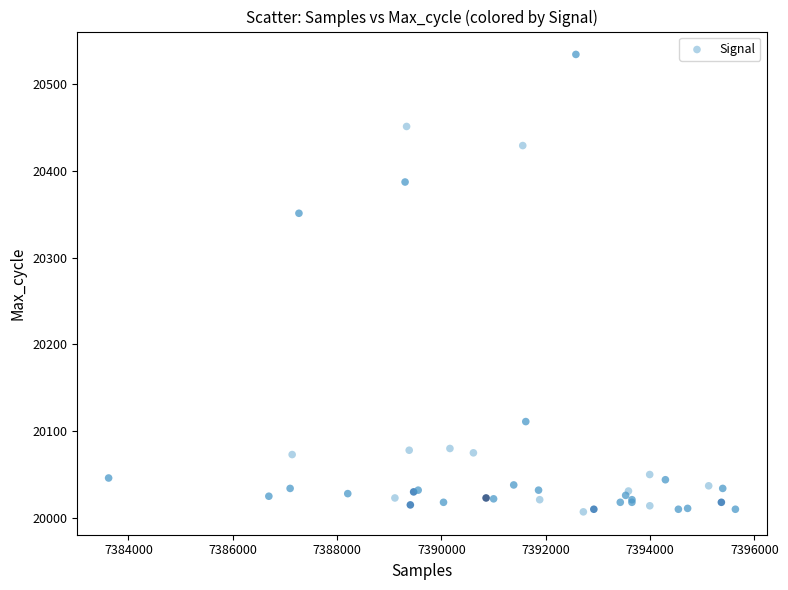

What Y value in the scatter plot is closest to 20270?

20351